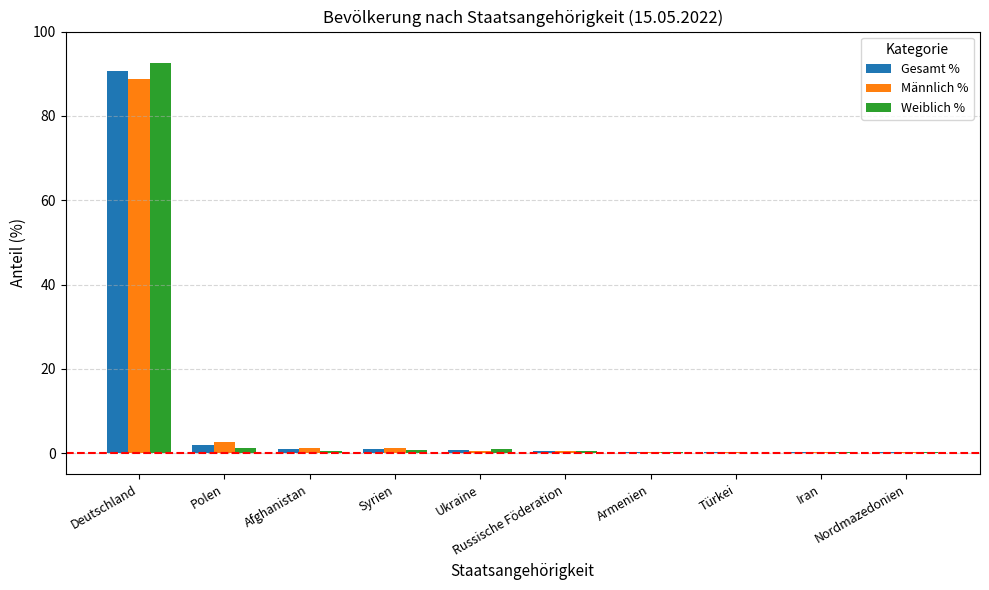

What is the highest value of the Gesamt % series?

90.6